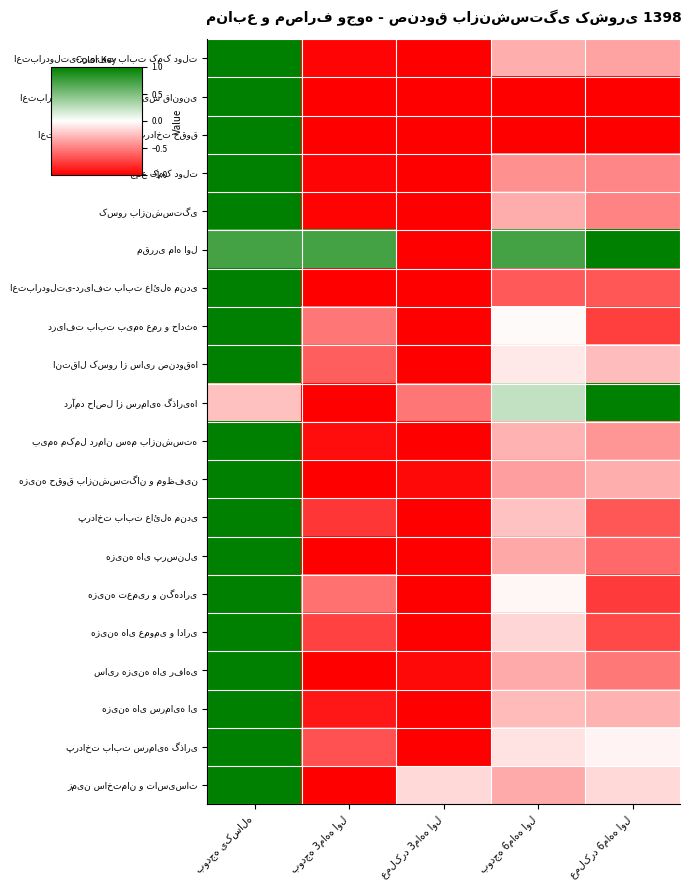

Where is هزینه های عمومی و اداری nearest to the value 0?

بودجه 6ماهه اول